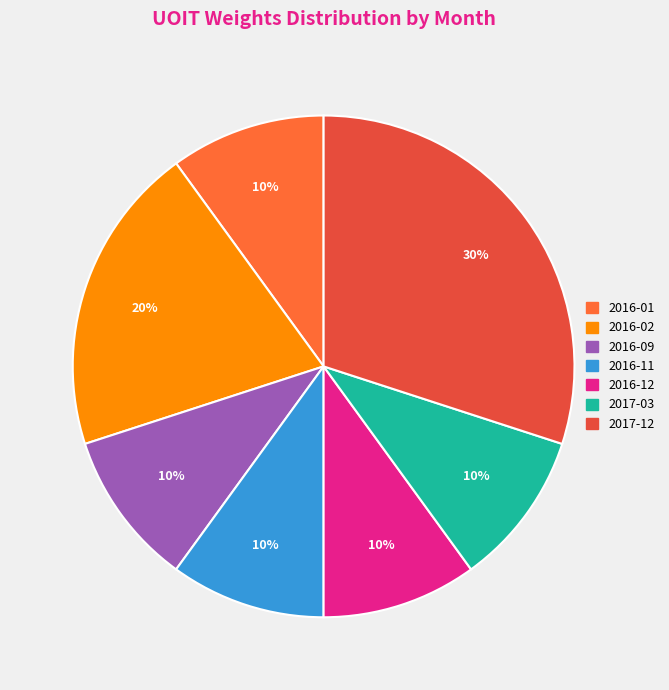

Which category has the smallest portion of the pie?

2016-01